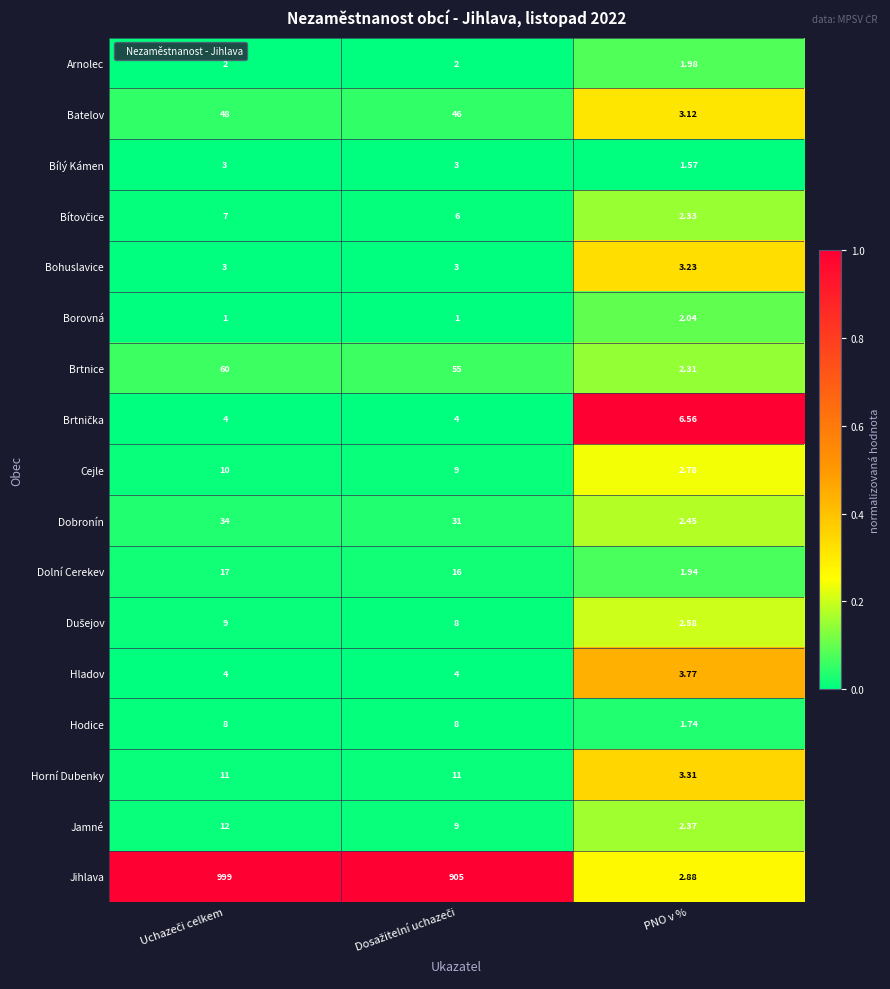

Which series has the largest total across all categories?

Jihlava